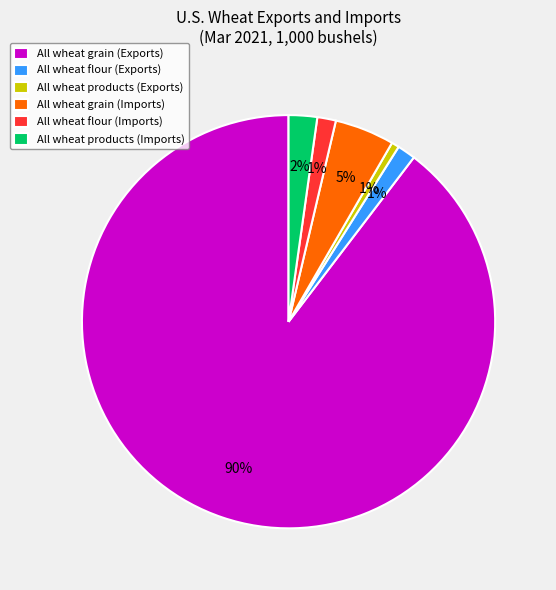

Between All wheat flour (Exports) and All wheat grain (Imports), which is larger?

All wheat grain (Imports)